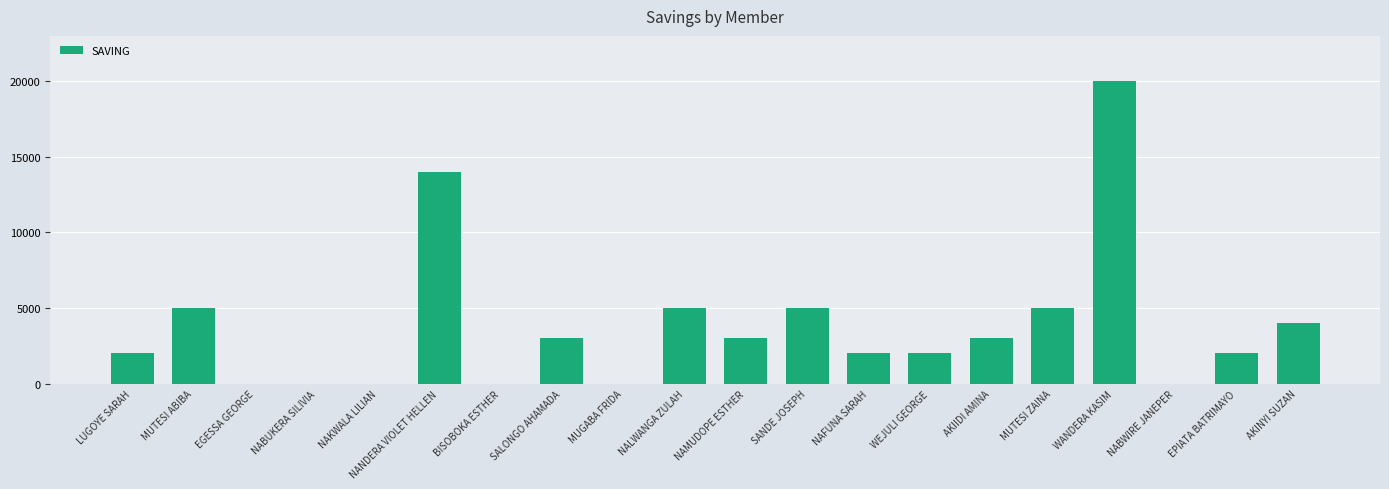

Reading left to right, extract all data points from this chart.

LUGOYE SARAH=2000	MUTESI ABIBA=5000	EGESSA GEORGE=0	NABUKERA SILIVIA=0	NAKWALA LILIAN=0	NANDERA VIOLET HELLEN=14000	BISOBOKA ESTHER=0	SALONGO AHAMADA=3000	MUGABA FRIDA=0	NALWANGA ZULAH=5000	NAMUDOPE ESTHER=3000	SANDE JOSEPH=5000	NAFUNA SARAH=2000	WEJULI GEORGE=2000	AKIIDI AMINA=3000	MUTESI ZAINA=5000	WANDERA KASIM=20000	NABWIRE JANEPER=0	EPIATA BATRIMAYO=2000	AKINYI SUZAN=4000